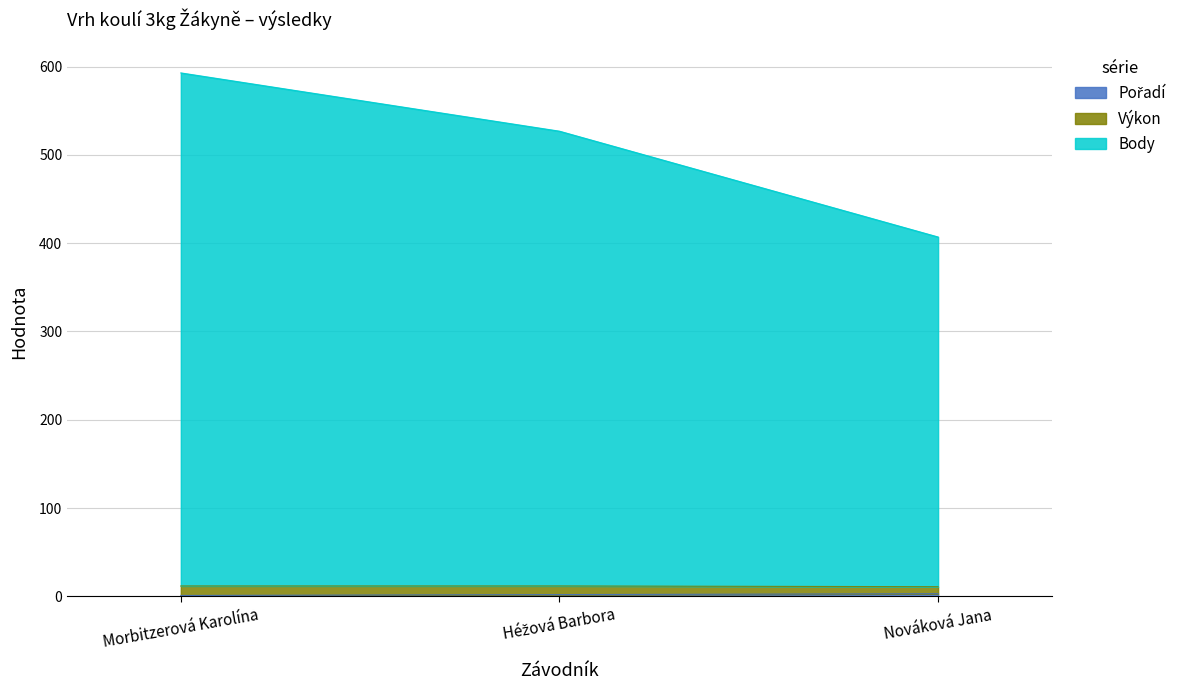

At which category is the sum across all series the highest?

Morbitzerová Karolína